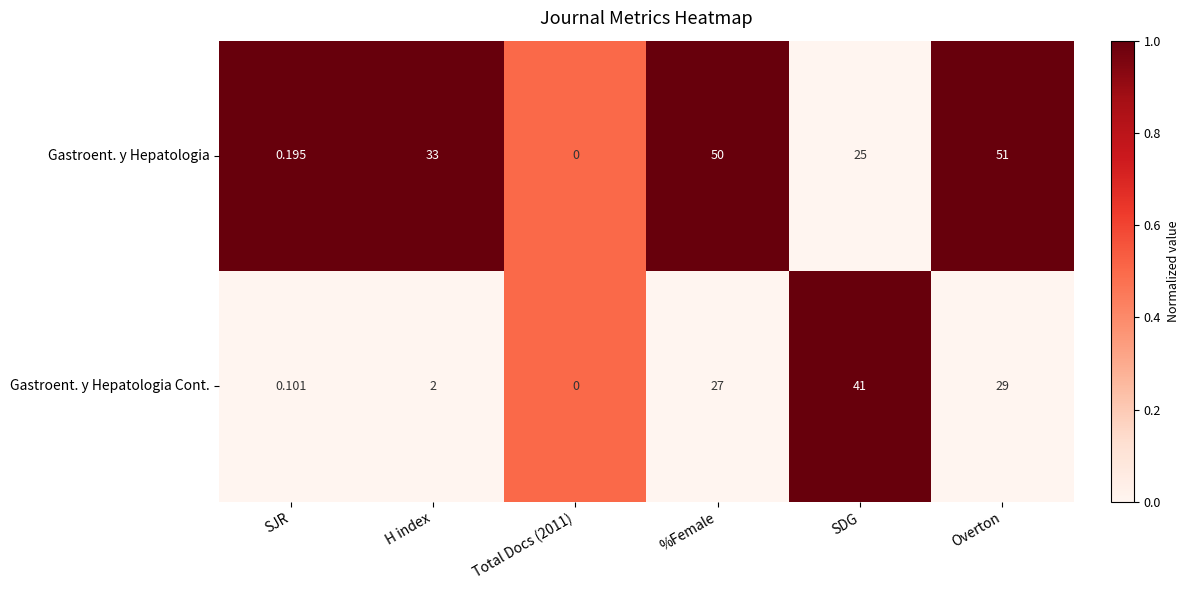

List the series in order of their peak value, highest first.

Gastroent. y Hepatologia, Gastroent. y Hepatologia Cont.